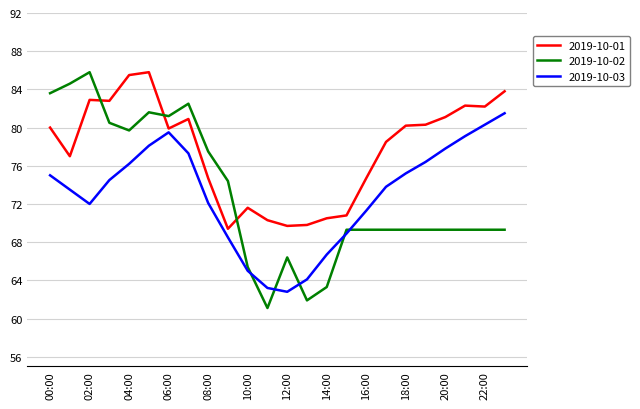

Which series has the widest spread of values?

2019-10-02